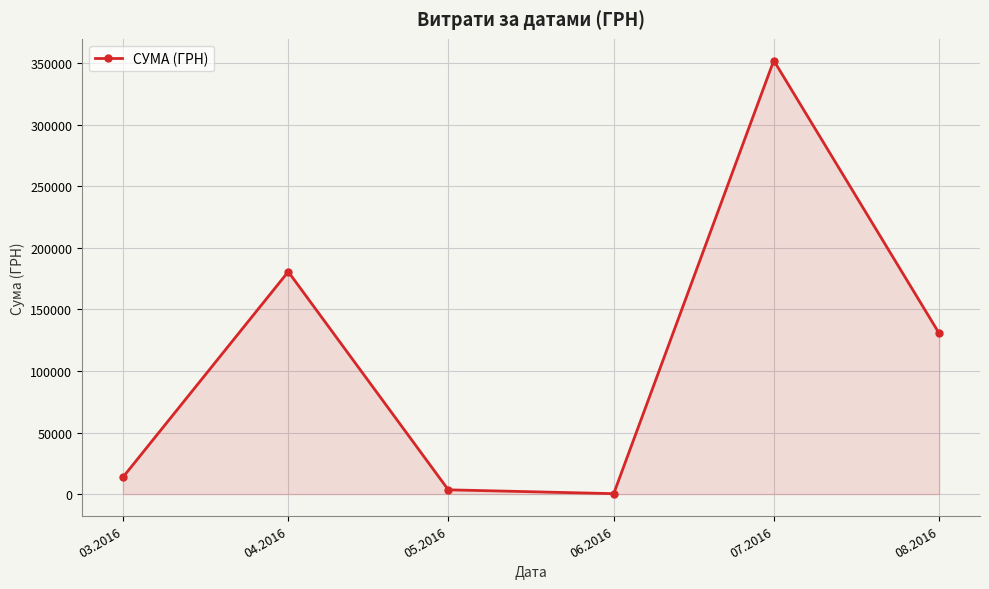

What is the label of the 6th point from the right?

03.2016